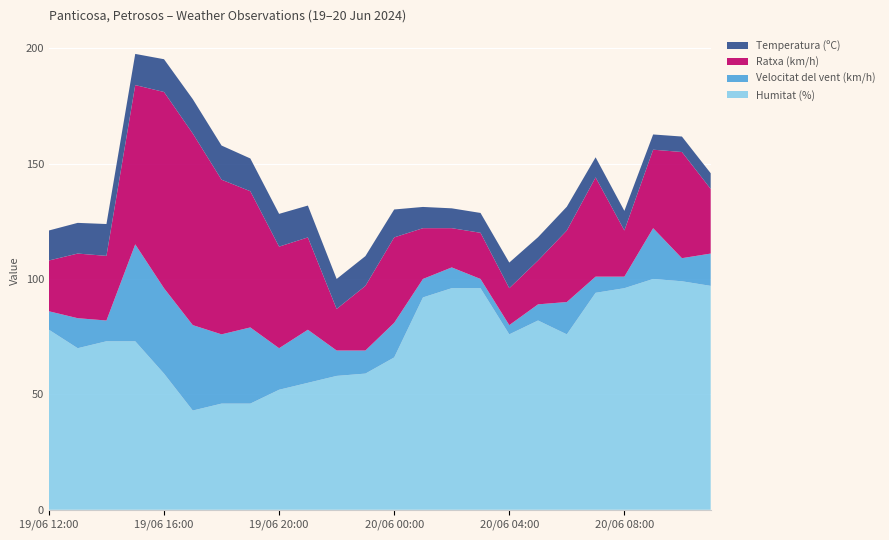

Reading left to right, list all the values displayed in this chart.

Humitat (%): 78.0	70.0	73.0	73.0	59.0	43.0	46.0	46.0	52.0	55.0	58.0	59.0	66.0	92.0	96.0	96.0	76.0	82.0	76.0	94.0	96.0	100.0	99.0	97.0
Velocitat del vent (km/h): 8.0	13.0	9.0	42.0	37.0	37.0	30.0	33.0	18.0	23.0	11.0	10.0	15.0	8.0	9.0	4.0	4.0	7.0	14.0	7.0	5.0	22.0	10.0	14.0
Ratxa (km/h): 22.0	28.0	28.0	69.0	85.0	83.0	67.0	59.0	44.0	40.0	18.0	28.0	37.0	22.0	17.0	20.0	16.0	19.0	31.0	43.0	20.0	34.0	46.0	28.0
Temperatura (ºC): 13.0	13.3	13.8	13.5	14.2	14.9	14.8	14.2	14.2	13.8	13.0	12.9	12.1	9.2	8.6	8.6	11.1	10.1	10.3	8.7	8.5	6.6	6.7	6.8